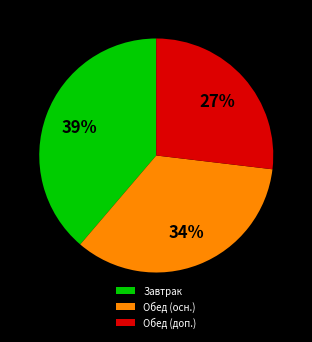

To the nearest percent, what is the average slice percentage?

33%